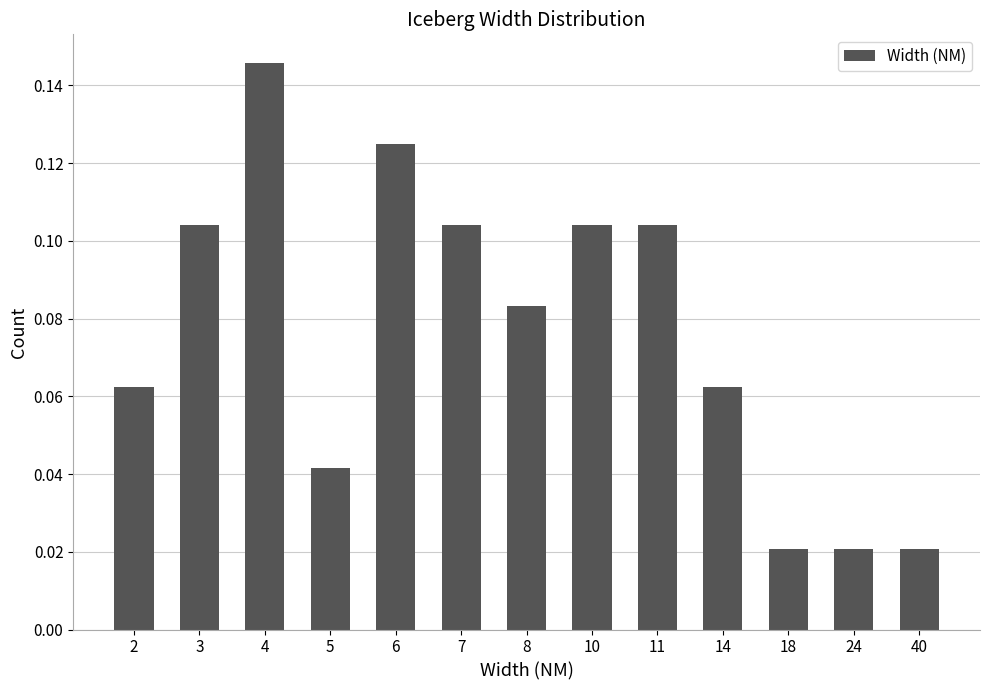

Which category has the highest value across all series?

4